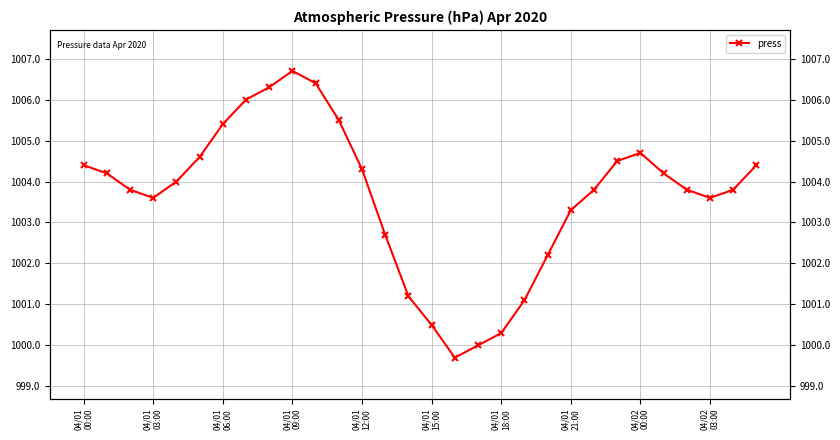

What is the sum of all values?

30109.0